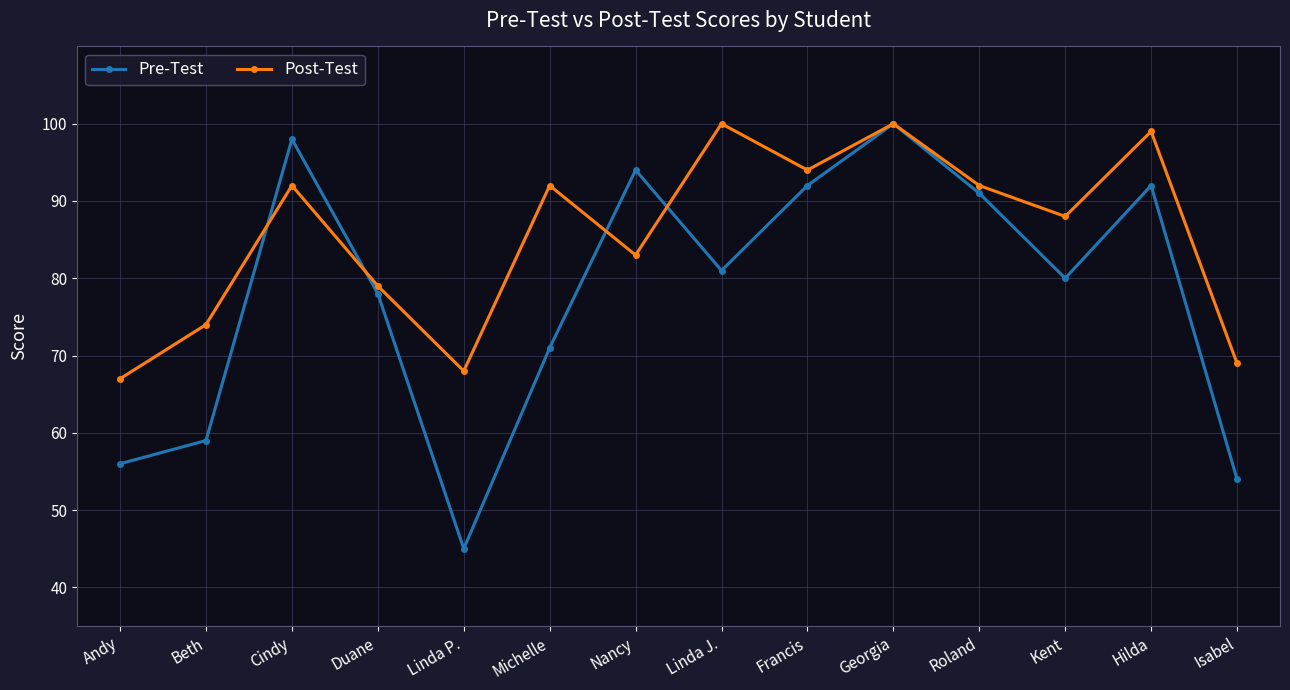

What is the smallest value displayed?

45